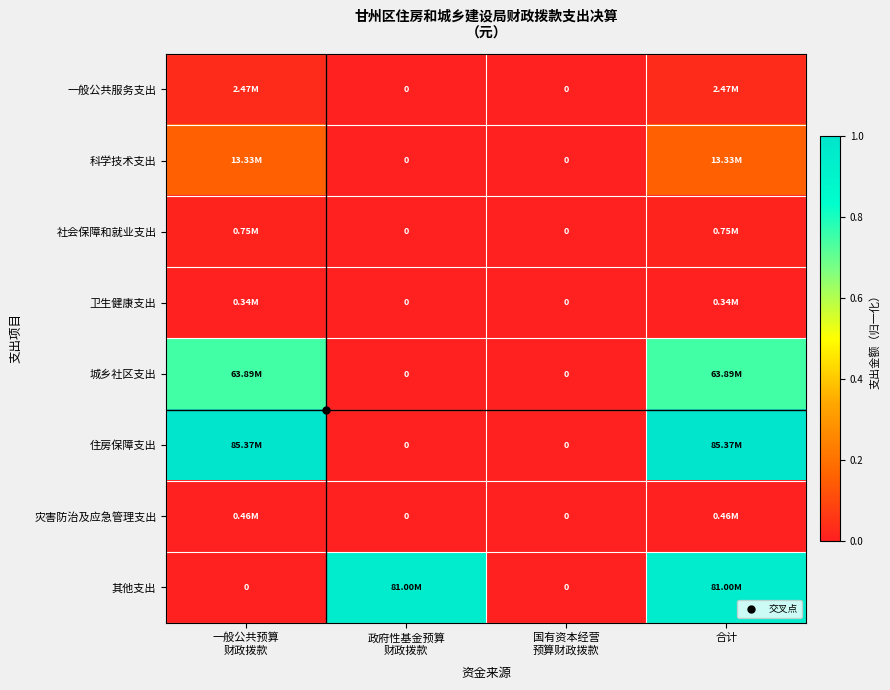

Which series has the largest range (max minus min)?

住房保障支出